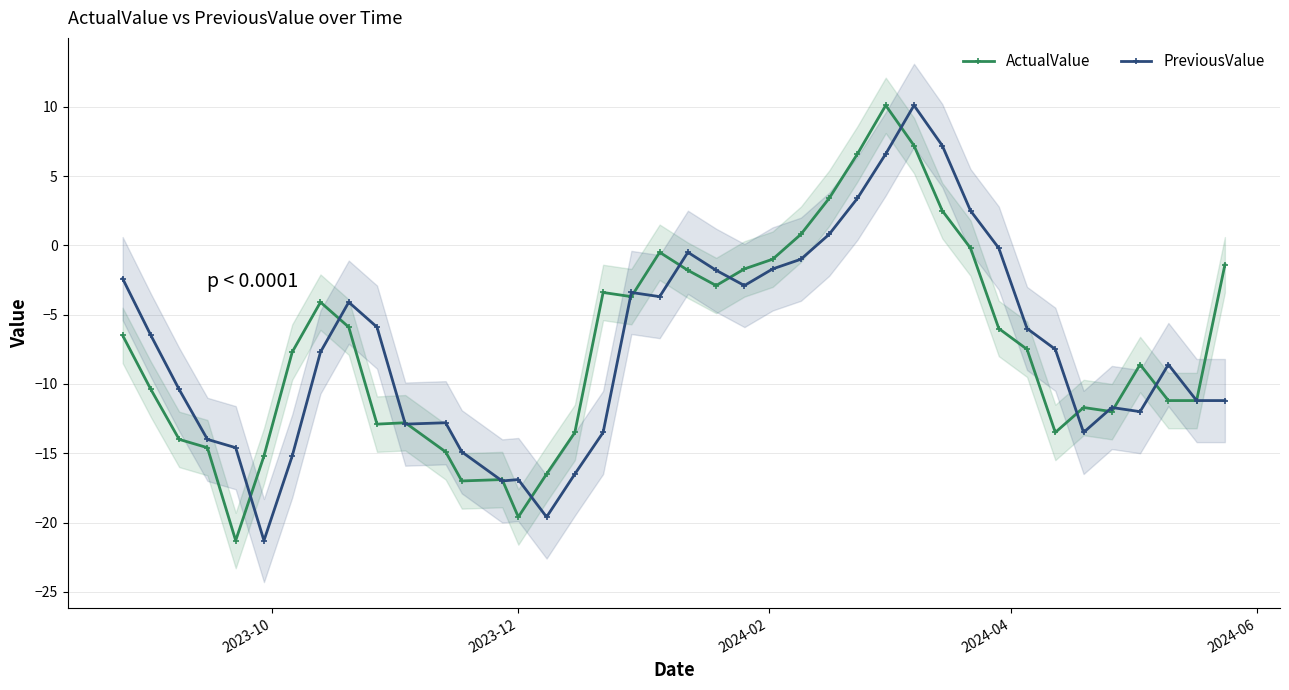

True or false: PreviousValue has more than 1 points higher than both neighbors.

True